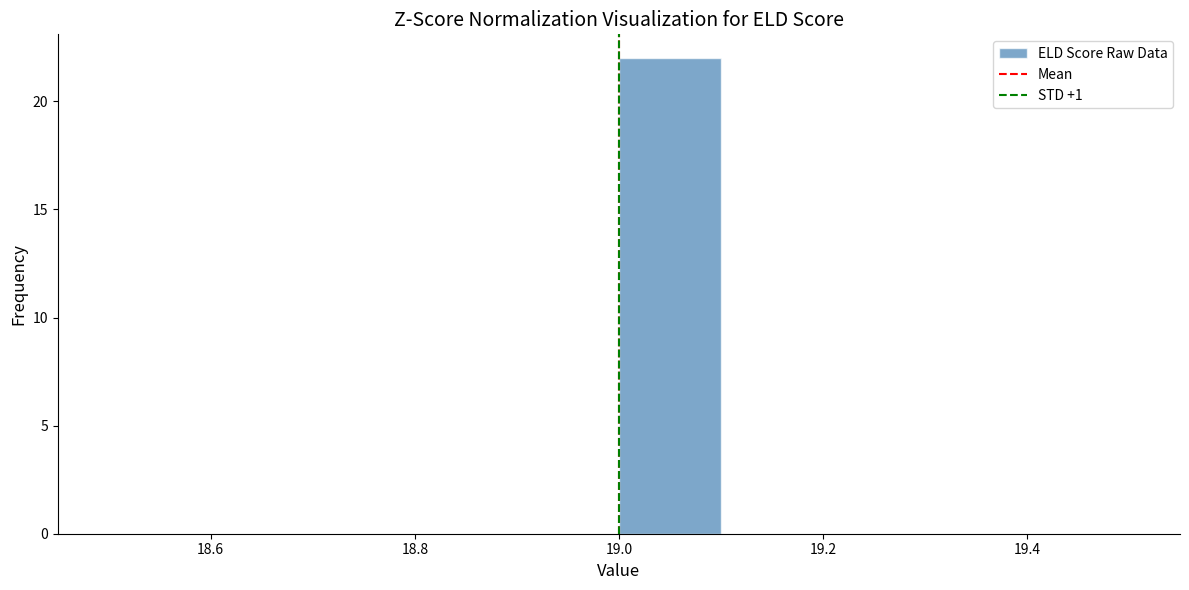

What is the height of the bar covering 19.0 to 19.1 on the x-axis? The values are not printed on the chart, so give them approximately, as read against the axis.

22